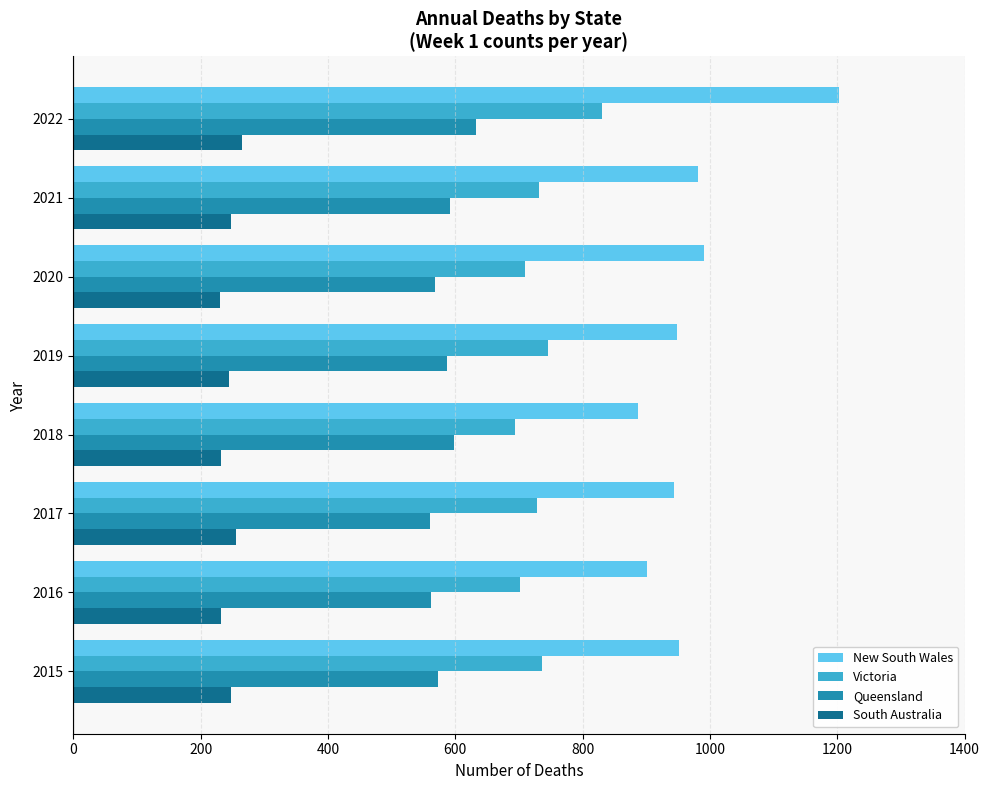

Which category has the highest value in the New South Wales series?

2022